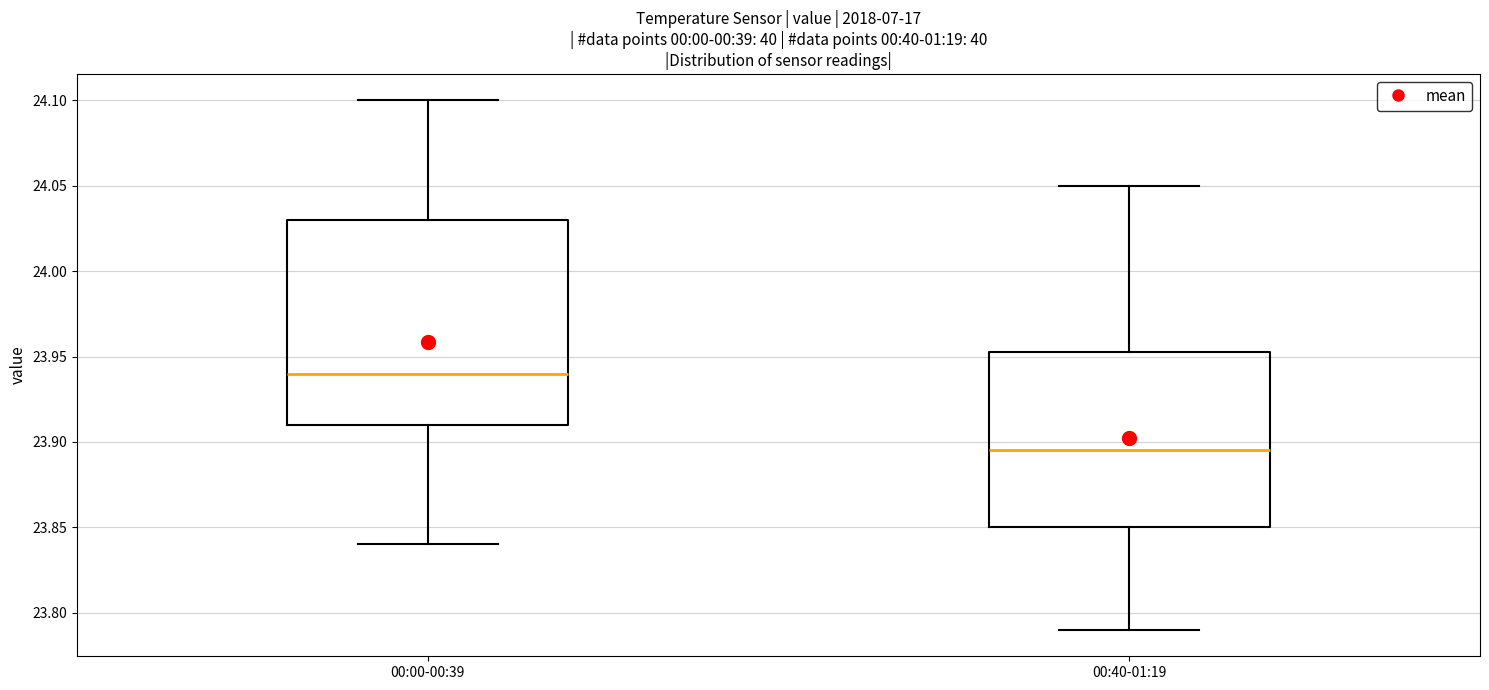

Which box has the highest median line?

00:00-00:39